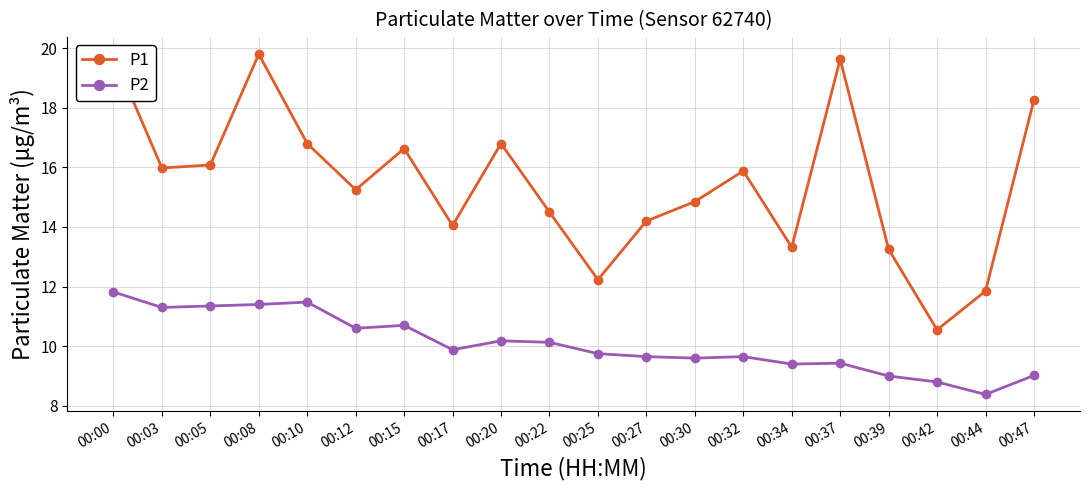

At 00:30, list the series in order from largest to smallest.

P1, P2